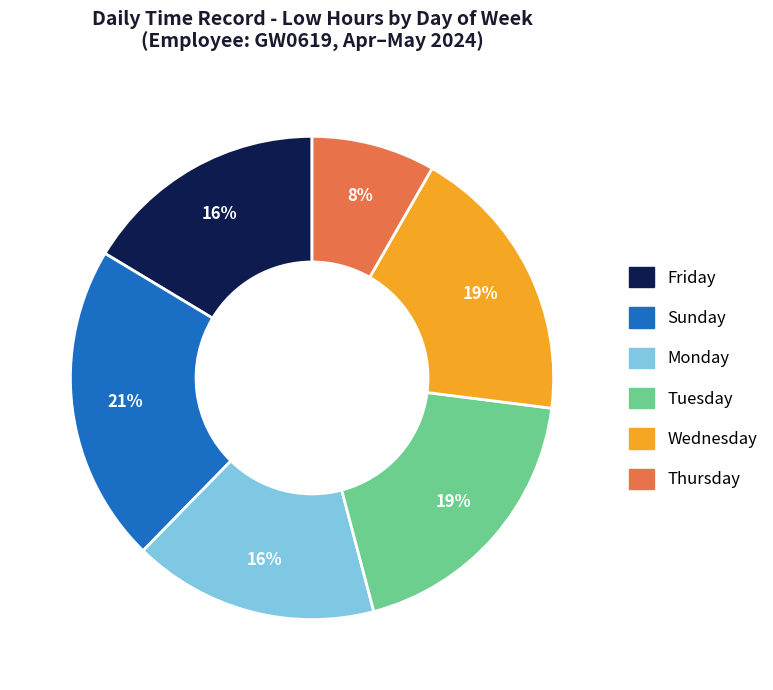

To the nearest percent, what is the difference between the largest and smallest slice percentages?

13%